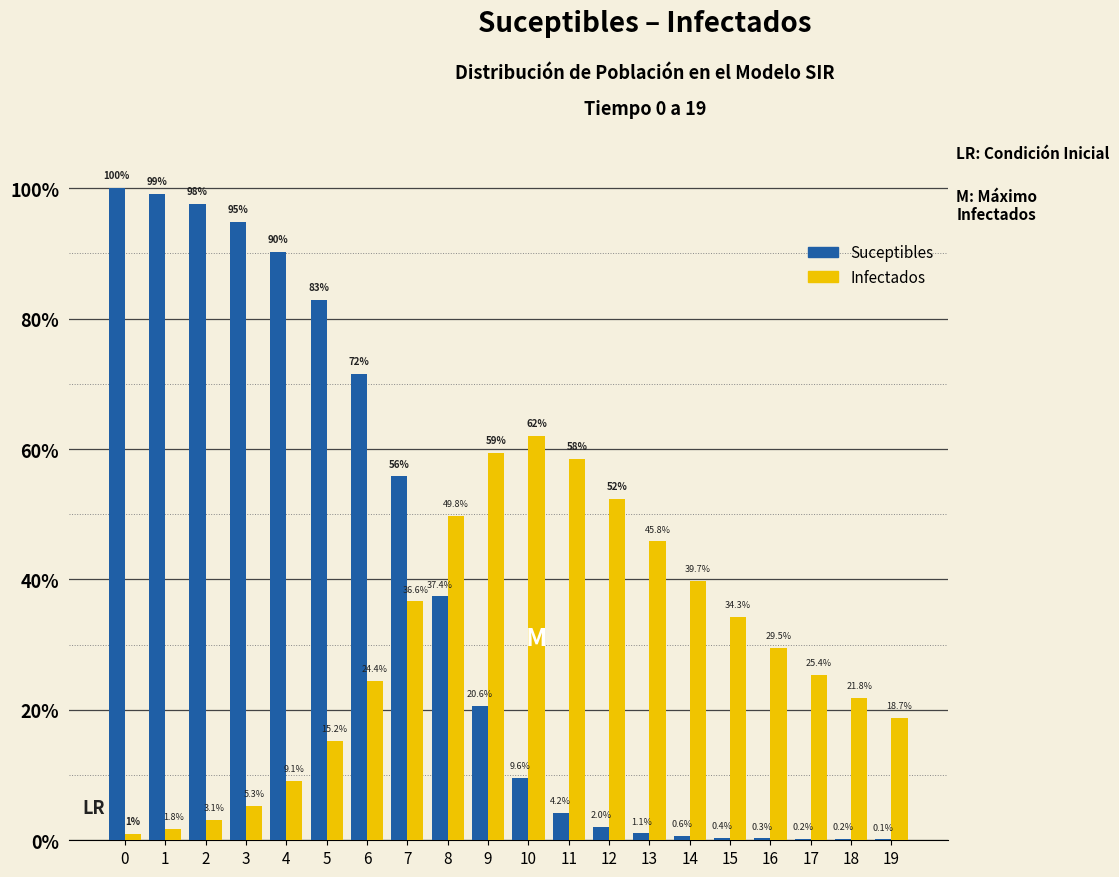

Reading left to right, transcribe all the data shown in this chart.

Suceptibles: 0=100.0	1=99.1	2=97.5	3=94.8	4=90.3	5=82.9	6=71.5	7=55.8	8=37.4	9=20.6	10=9.6	11=4.2	12=2.0	13=1.1	14=0.6	15=0.4	16=0.3	17=0.2	18=0.2	19=0.1
Infectados: 0=1.0	1=1.8	2=3.1	3=5.3	4=9.1	5=15.2	6=24.4	7=36.6	8=49.8	9=59.5	10=62.0	11=58.5	12=52.4	13=45.8	14=39.7	15=34.3	16=29.5	17=25.4	18=21.8	19=18.7